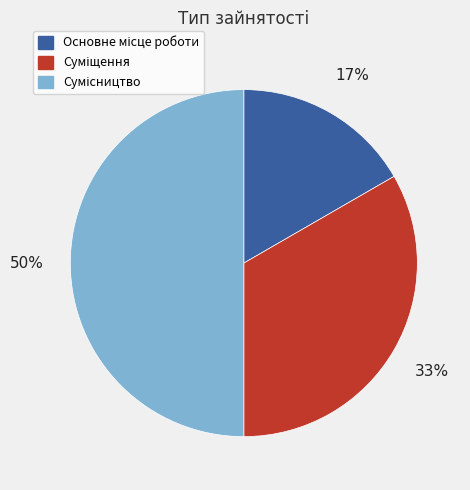

To the nearest percent, what is the difference between the largest and smallest slice percentages?

33%